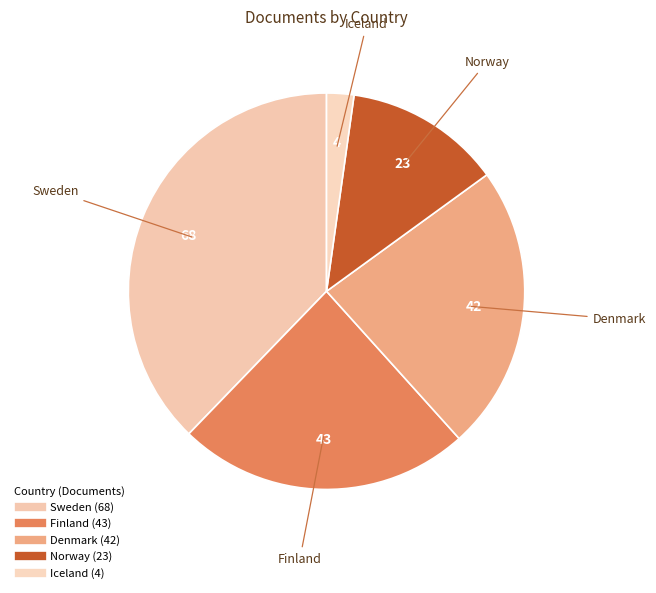

Rank the categories by value from lowest to highest.

Iceland, Norway, Denmark, Finland, Sweden